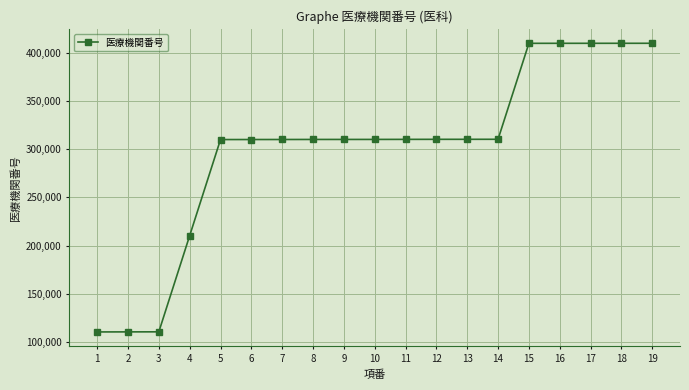

What is the value of the 9th point from the left?

310186